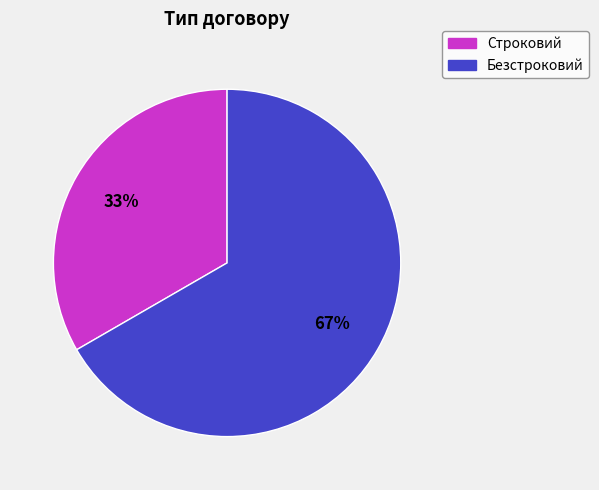

What percentage is the Безстроковий slice, to the nearest percent?

67%